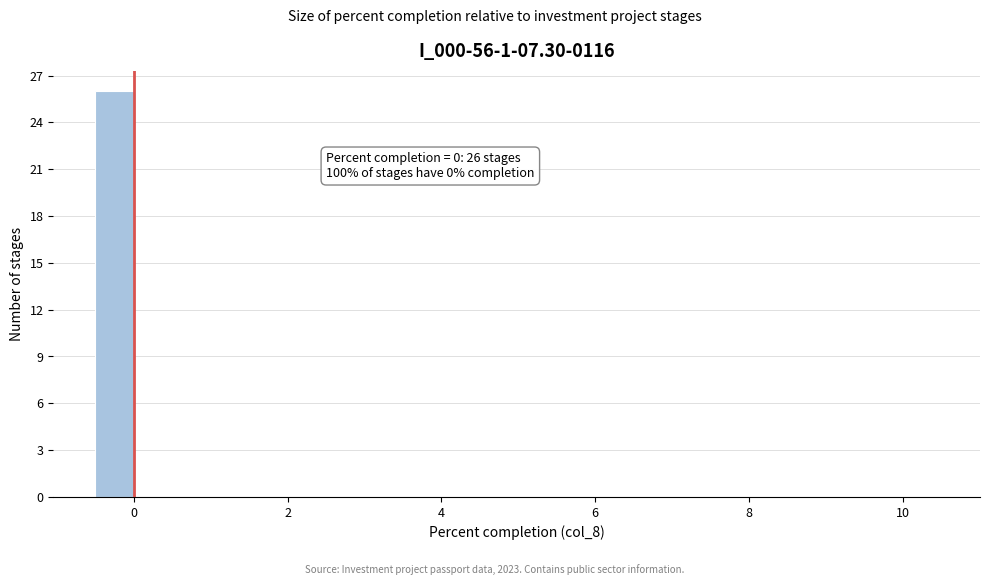

Read against the x-axis, roughly where is the centre of the tallest bar?

-0.2